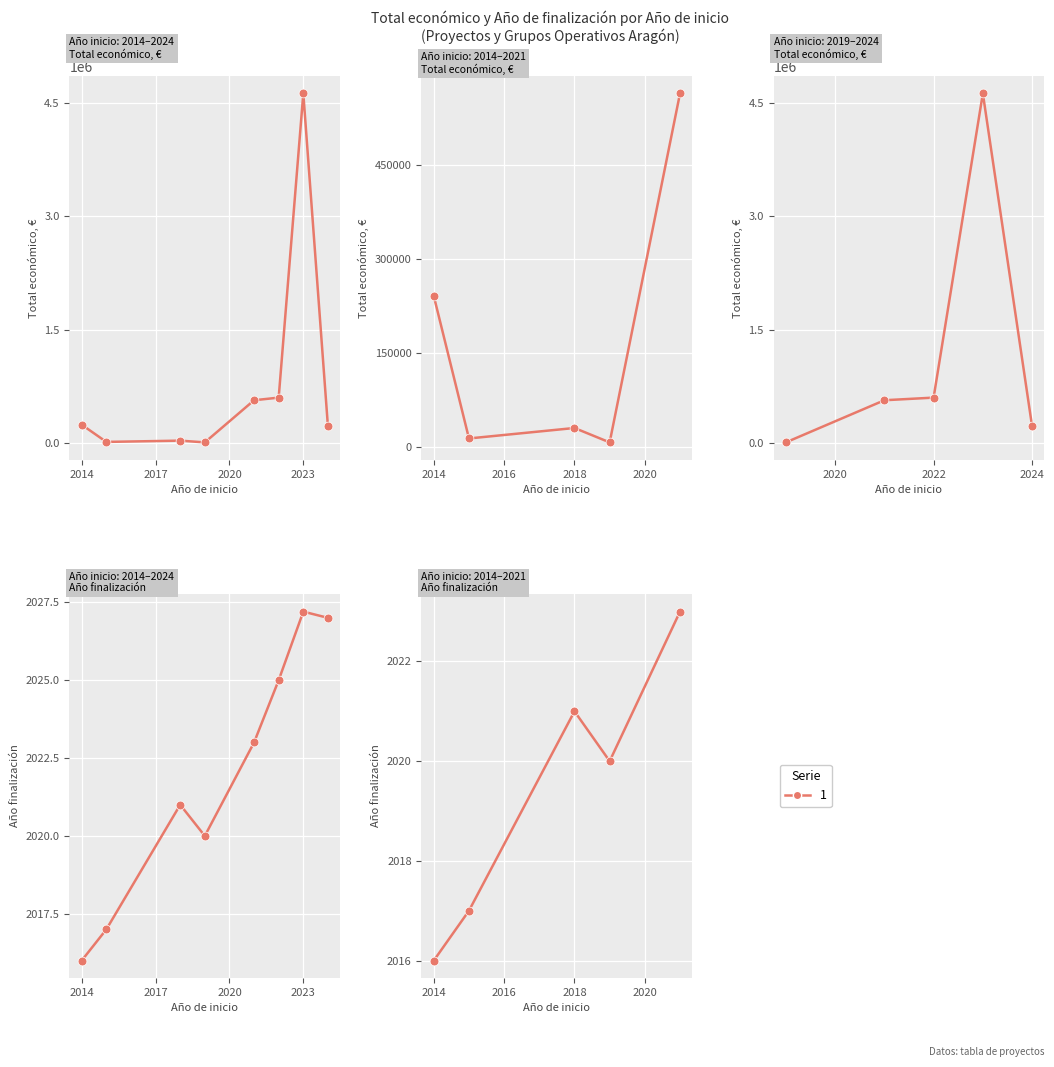

Which series has the largest total across all categories?

Total económico (media)